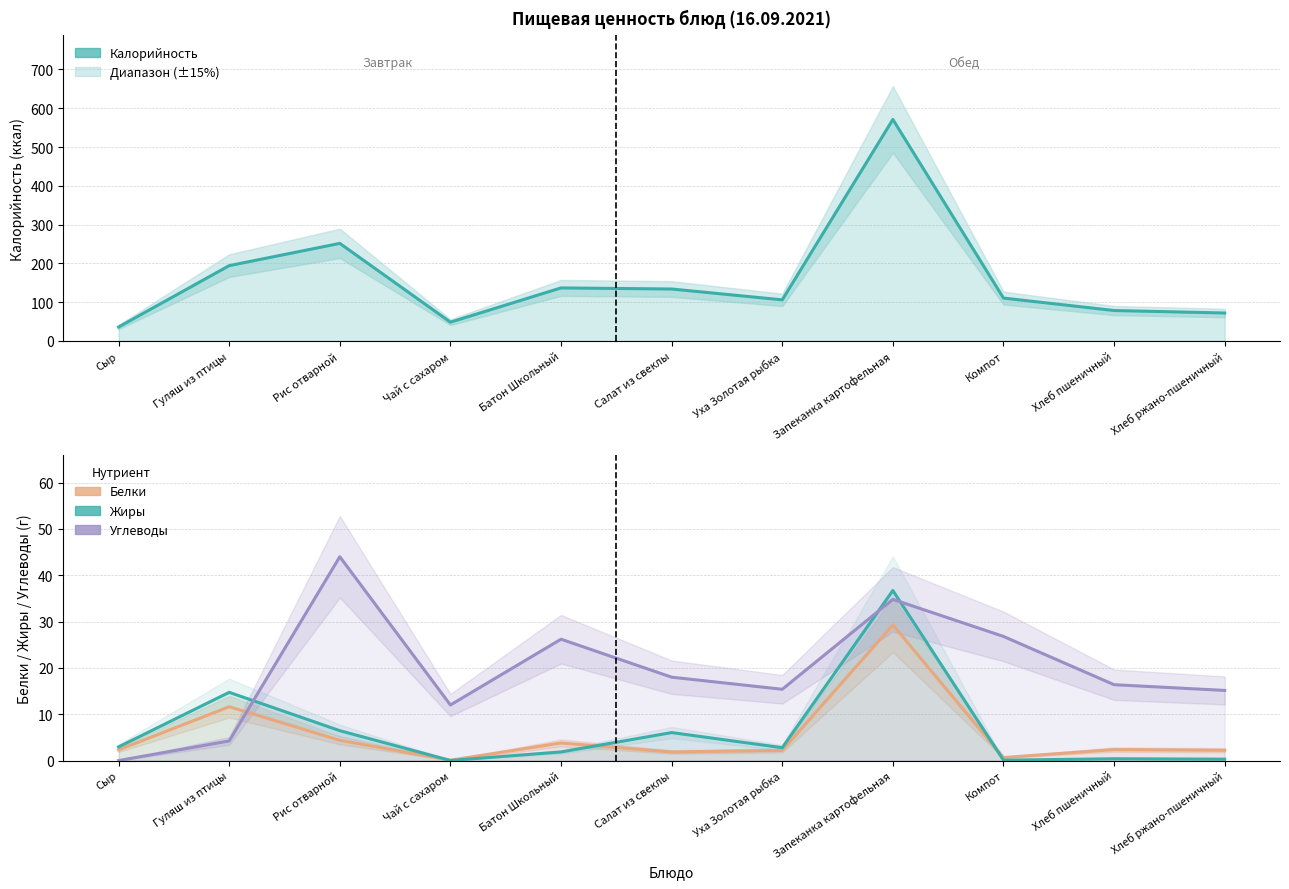

What is the difference between the second highest and minimum values in the Белки series?

11.5